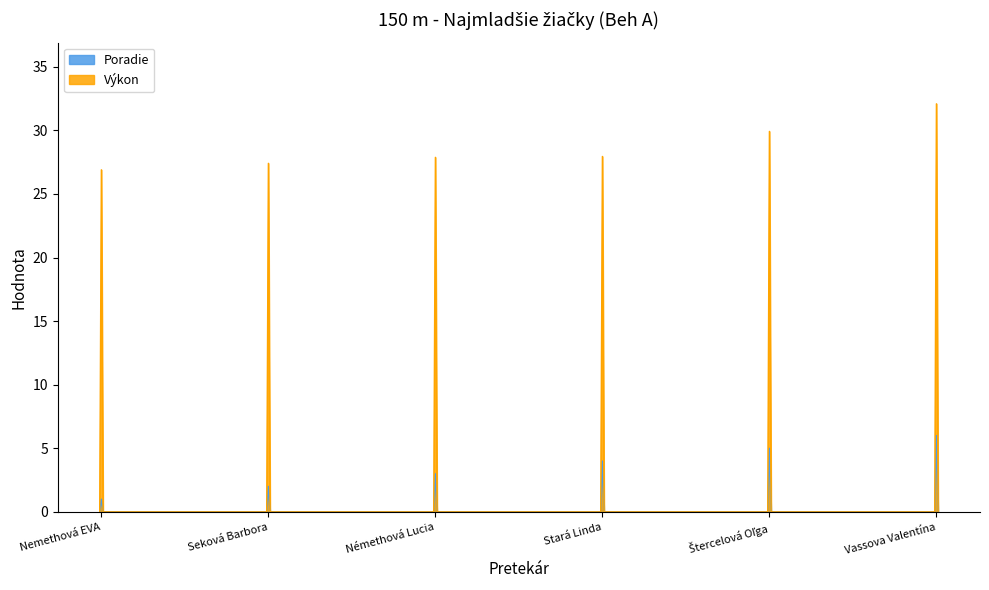

What is the minimum value shown in the chart?

0.0